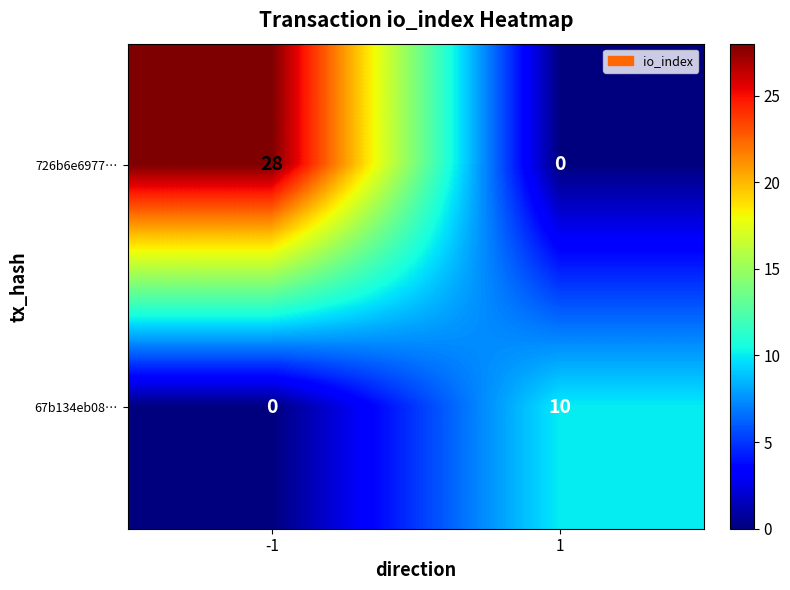

What is the sum of all 67b134eb08… values?

10